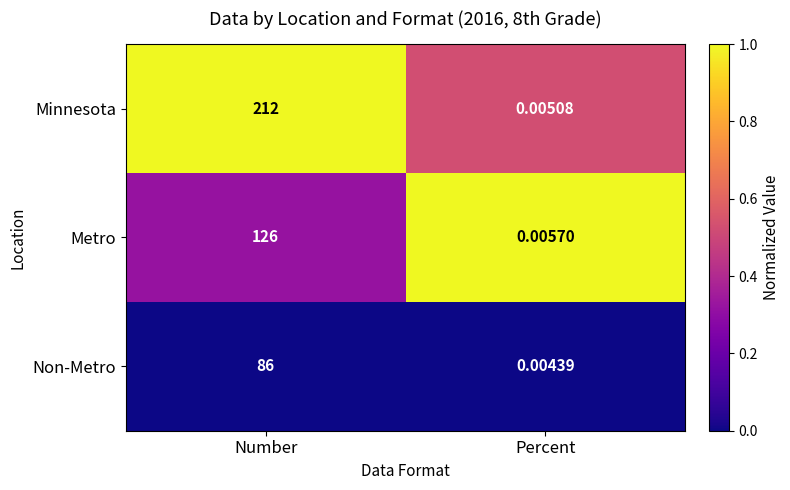

At Number, list the series in order from largest to smallest.

Minnesota, Metro, Non-Metro